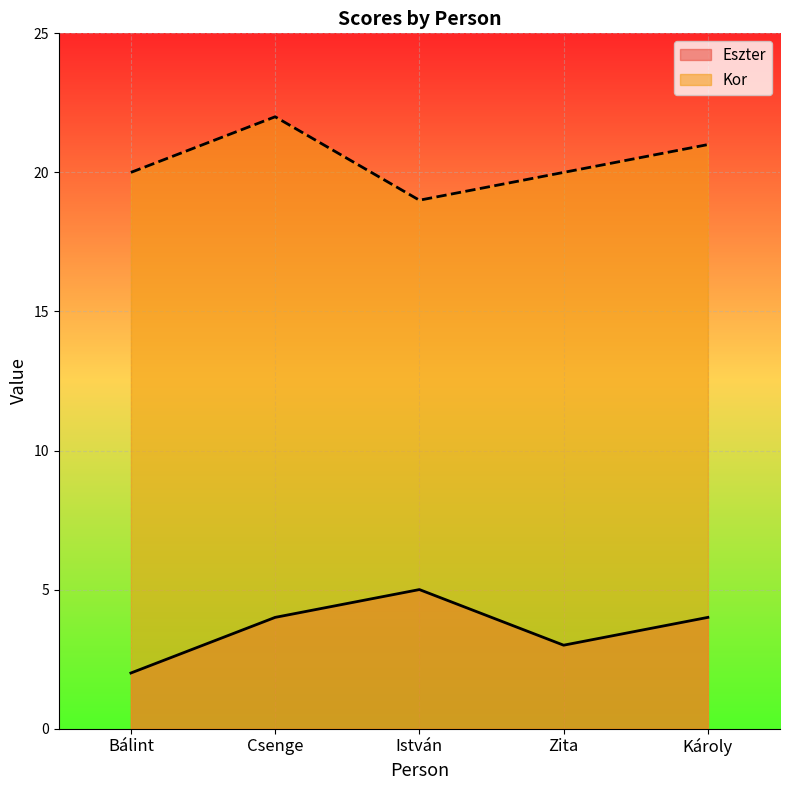

What is the spread (max minus min) of values at Bálint?

18